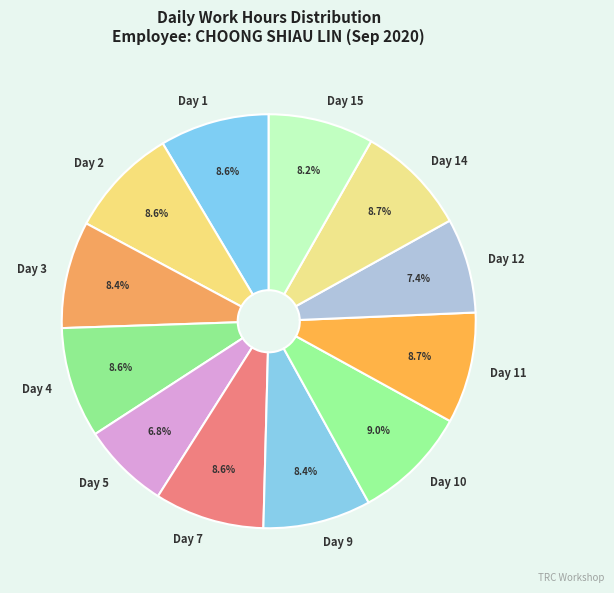

What percentage is NOT represented by Day 15?

91.8%